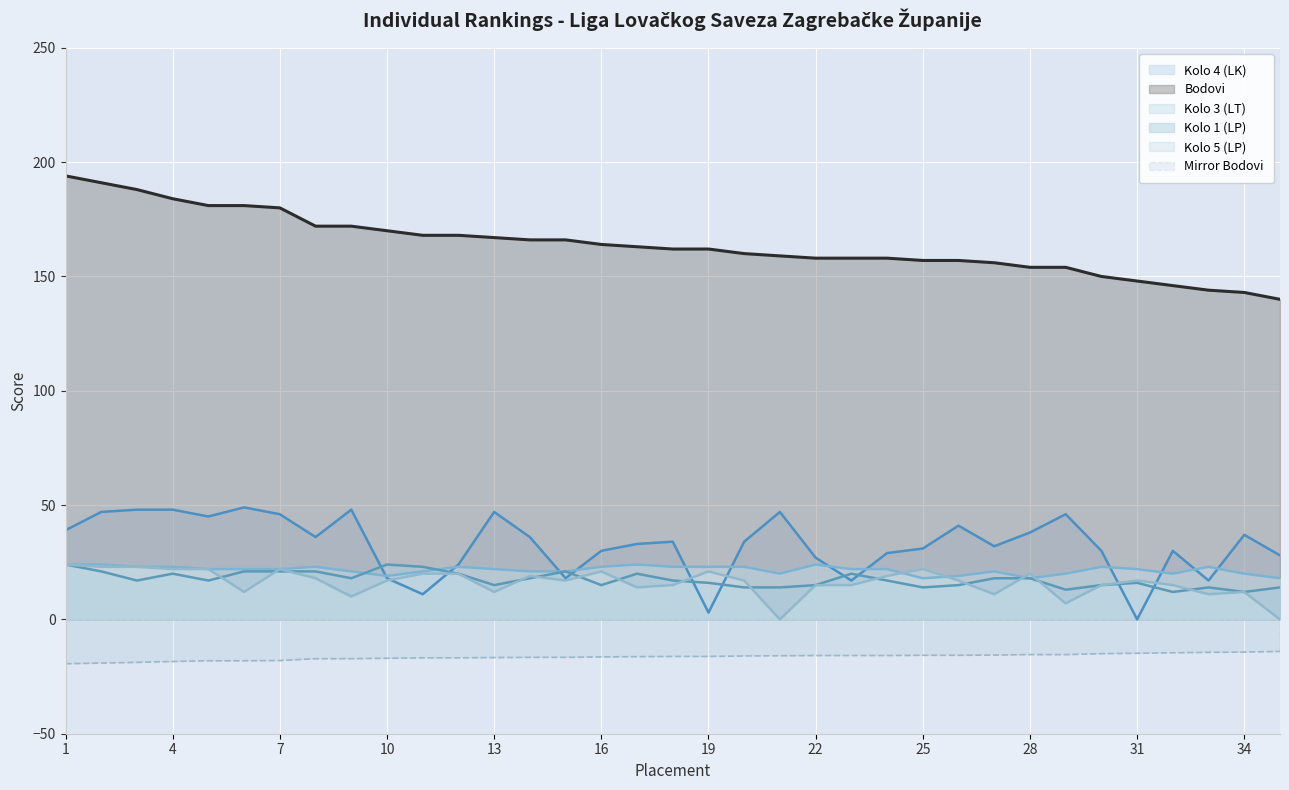

Does the chart display data point markers on the line(s)?

No